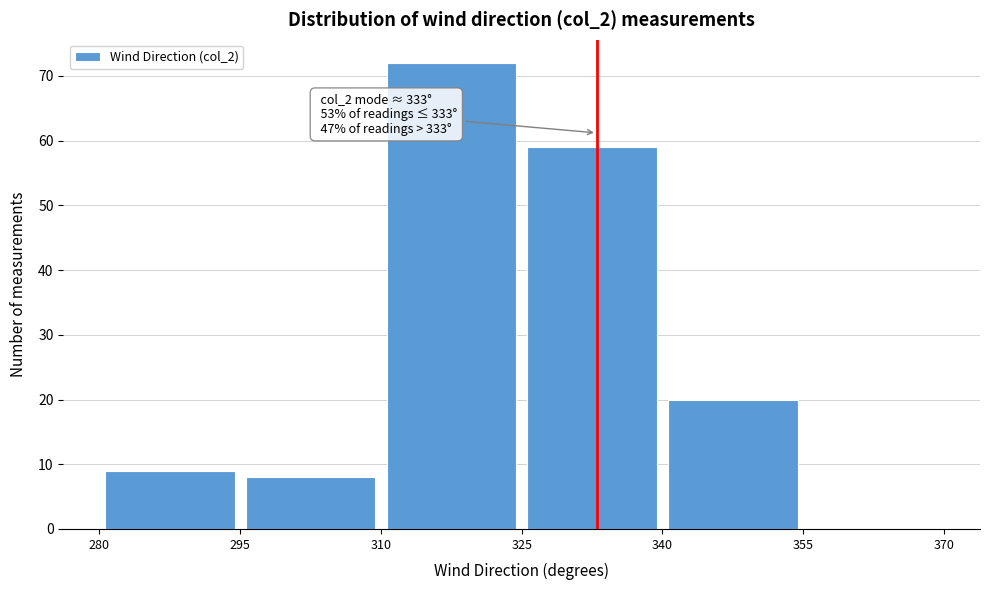

Over which range of the x-axis is the bar tallest?

310 to 325